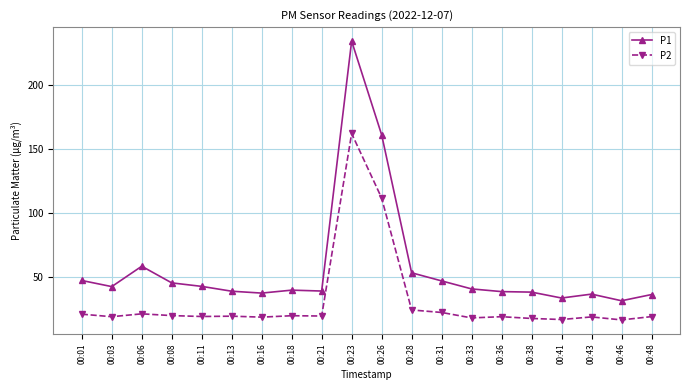

At which category is the sum across all series the highest?

00:23